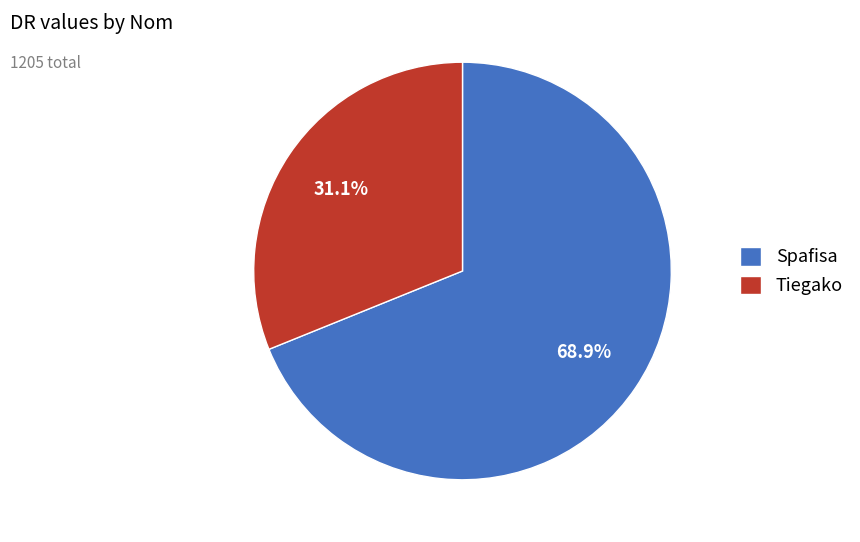

To the nearest percent, what percentage of the pie is Spafisa?

69%